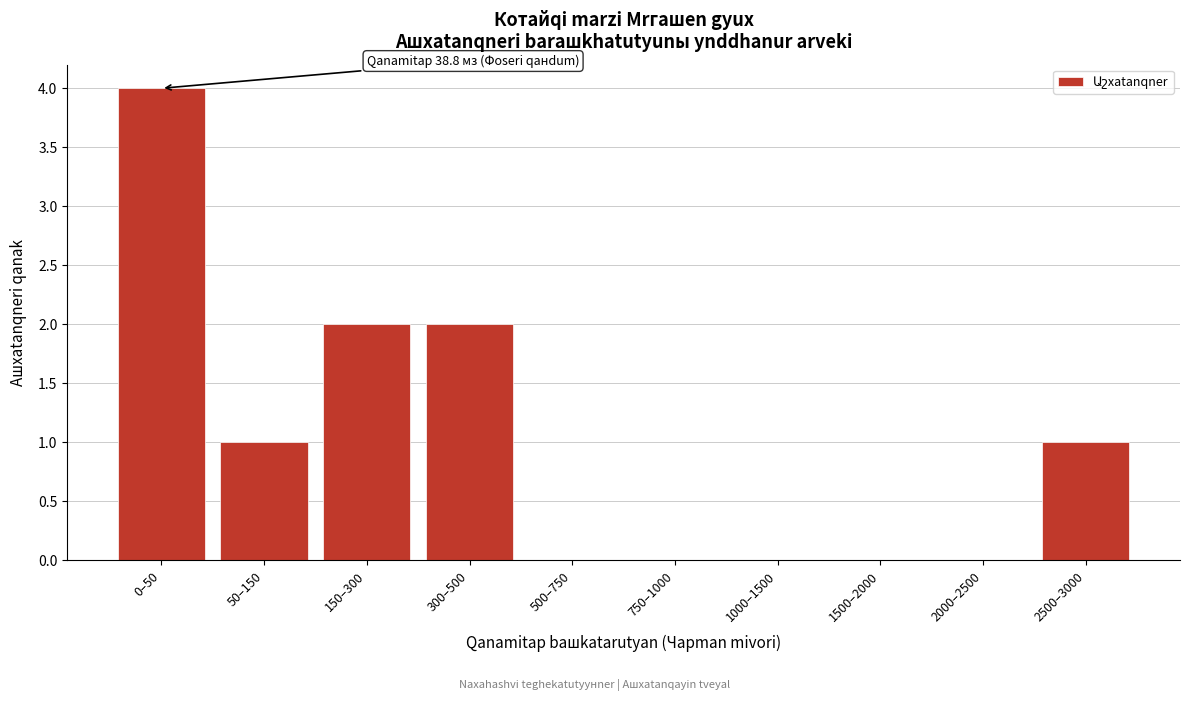

Reading right to left, transcribe all the data shown in this chart.

2500–3000=1	2000–2500=0	1500–2000=0	1000–1500=0	750–1000=0	500–750=0	300–500=2	150–300=2	50–150=1	0–50=4